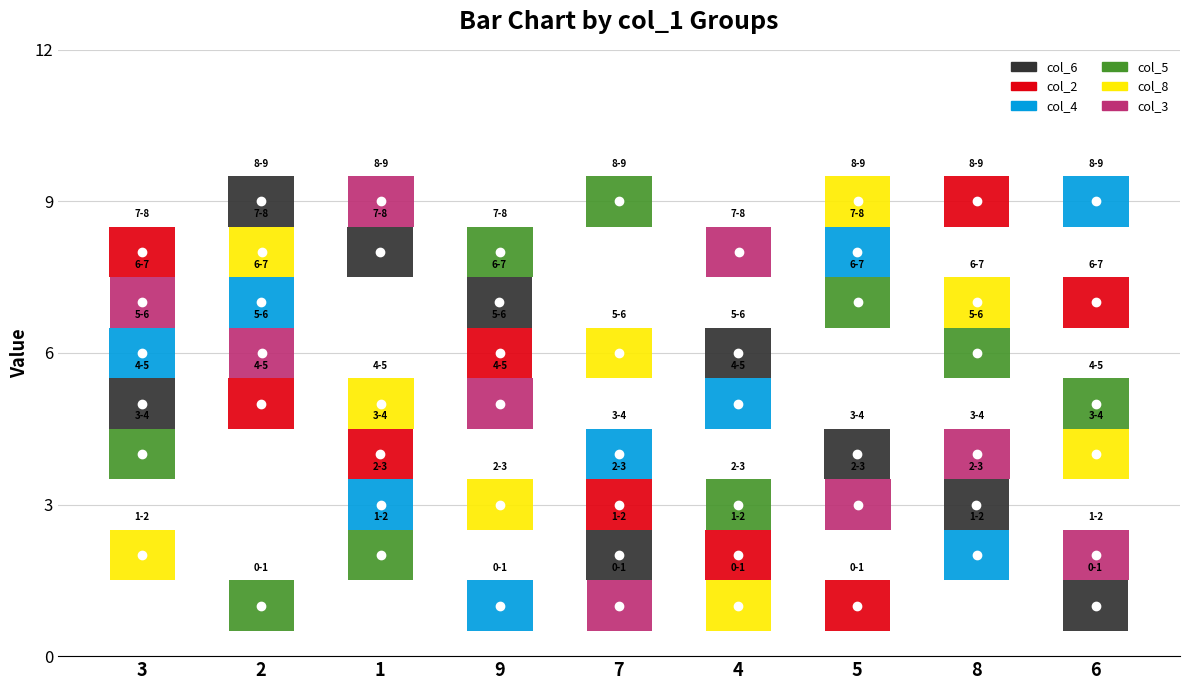

Rank the series by their maximum value, from lowest to highest.

col_6, col_2, col_4, col_5, col_8, col_3